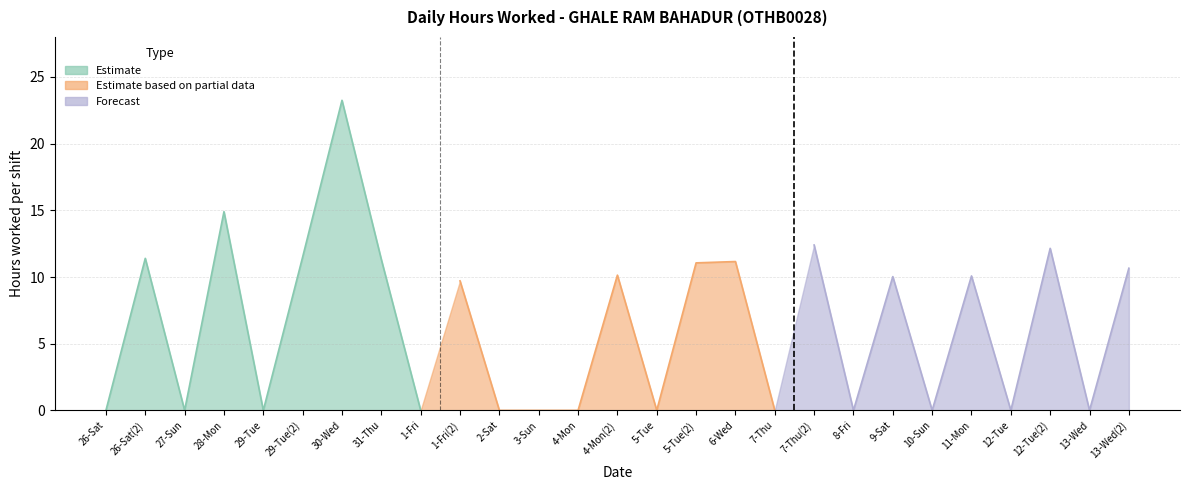

Which has a higher value, 3-Sun or 2-Sat?

3-Sun